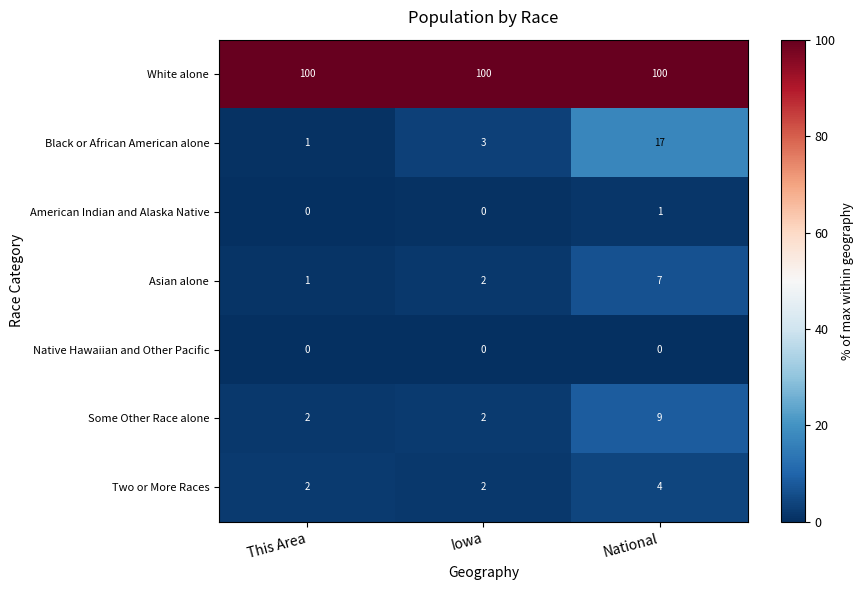

Which series changed the most between This Area and Iowa?

Black or African American alone